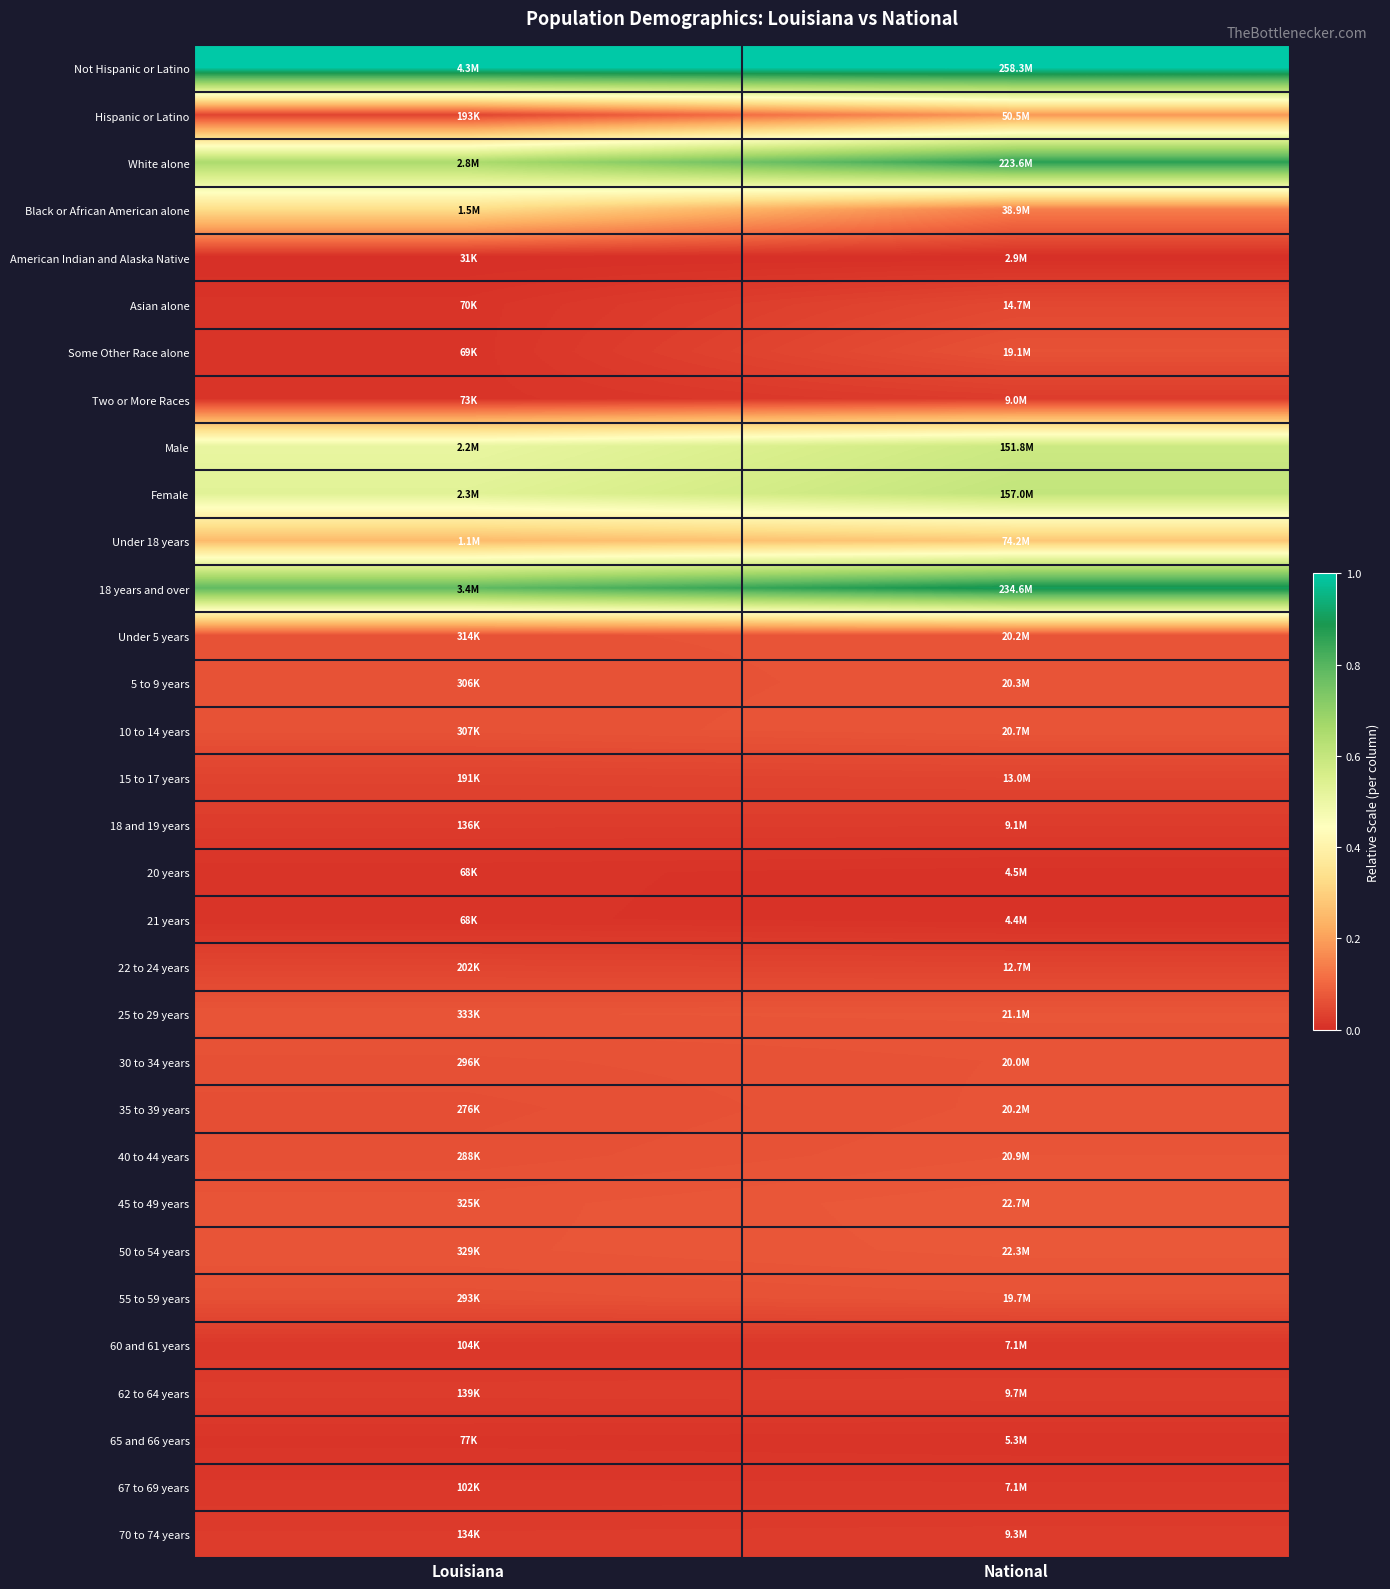

Reading right to left, list all the values displayed in this chart.

Not Hispanic or Latino: National=1.0	Louisiana=1.0
Hispanic or Latino: National=0.2	Louisiana=0.0
White alone: National=0.9	Louisiana=0.7
Black or African American alone: National=0.1	Louisiana=0.3
American Indian and Alaska Native: National=0.0	Louisiana=0.0
Asian alone: National=0.0	Louisiana=0.0
Some Other Race alone: National=0.1	Louisiana=0.0
Two or More Races: National=0.0	Louisiana=0.0
Male: National=0.6	Louisiana=0.5
Female: National=0.6	Louisiana=0.5
Under 18 years: National=0.3	Louisiana=0.3
18 years and over: National=0.9	Louisiana=0.8
Under 5 years: National=0.1	Louisiana=0.1
5 to 9 years: National=0.1	Louisiana=0.1
10 to 14 years: National=0.1	Louisiana=0.1
15 to 17 years: National=0.0	Louisiana=0.0
18 and 19 years: National=0.0	Louisiana=0.0
20 years: National=0.0	Louisiana=0.0
21 years: National=0.0	Louisiana=0.0
22 to 24 years: National=0.0	Louisiana=0.0
25 to 29 years: National=0.1	Louisiana=0.1
30 to 34 years: National=0.1	Louisiana=0.1
35 to 39 years: National=0.1	Louisiana=0.1
40 to 44 years: National=0.1	Louisiana=0.1
45 to 49 years: National=0.1	Louisiana=0.1
50 to 54 years: National=0.1	Louisiana=0.1
55 to 59 years: National=0.1	Louisiana=0.1
60 and 61 years: National=0.0	Louisiana=0.0
62 to 64 years: National=0.0	Louisiana=0.0
65 and 66 years: National=0.0	Louisiana=0.0
67 to 69 years: National=0.0	Louisiana=0.0
70 to 74 years: National=0.0	Louisiana=0.0